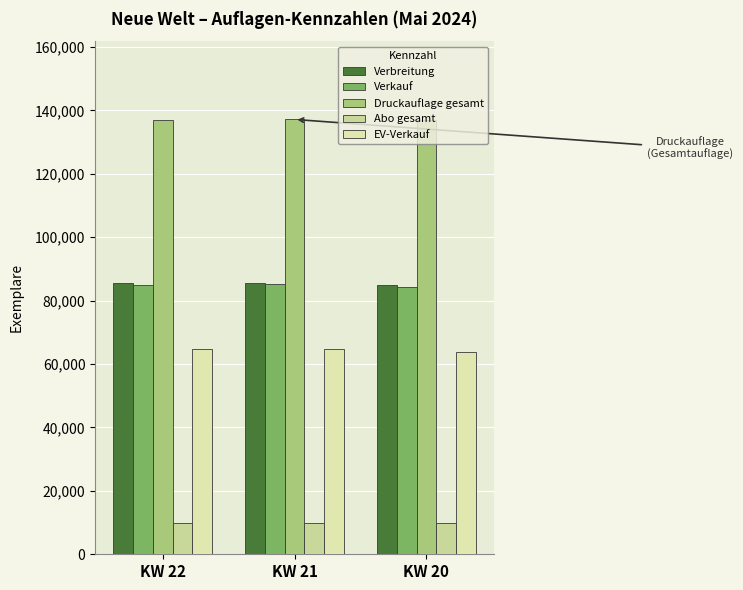

Where does the Abo gesamt series first go above 9971?

KW 20